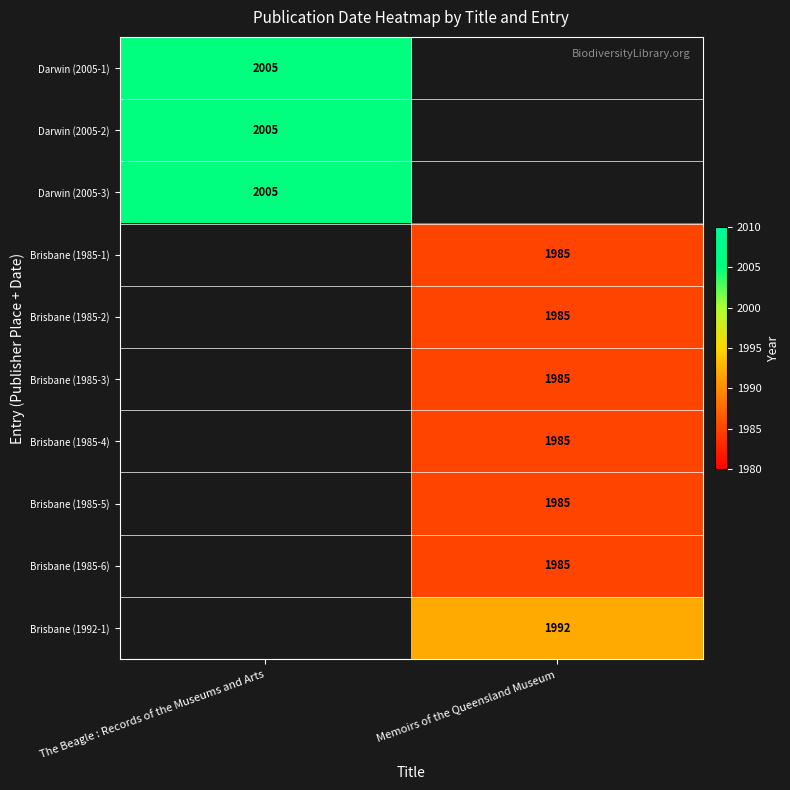

The Darwin (2005-2) series shows 516 at The Beagle : Records of the Museums and Arts. True or false?

False